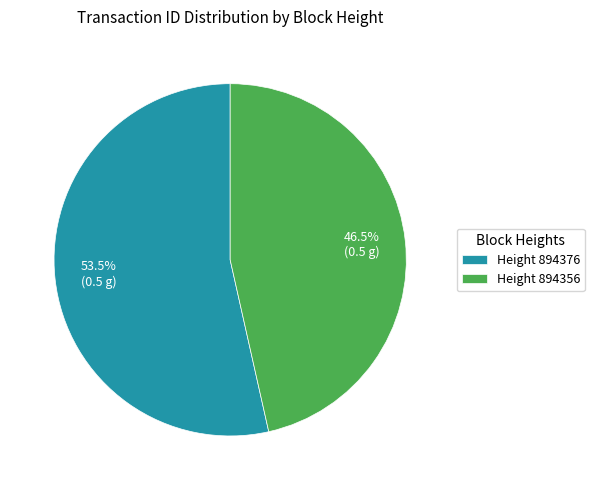

Is there a majority slice in this chart?

Yes